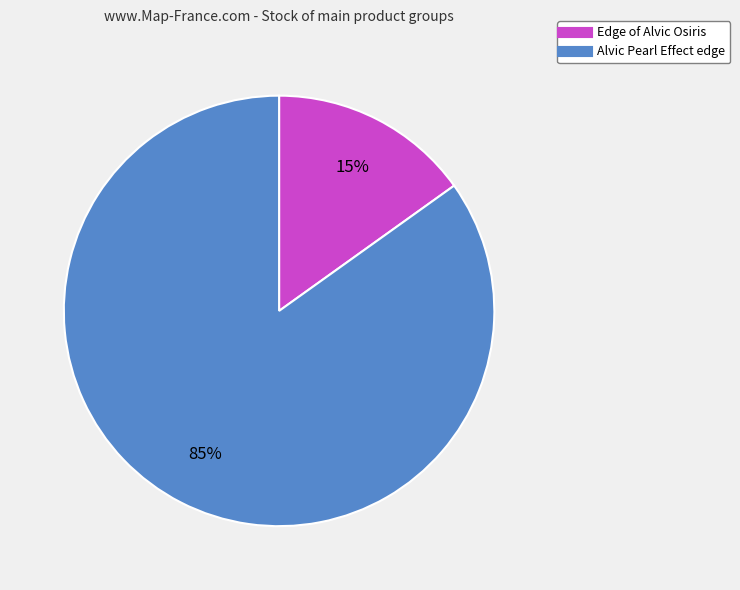

Is there any slice that represents more than half of the pie?

Yes